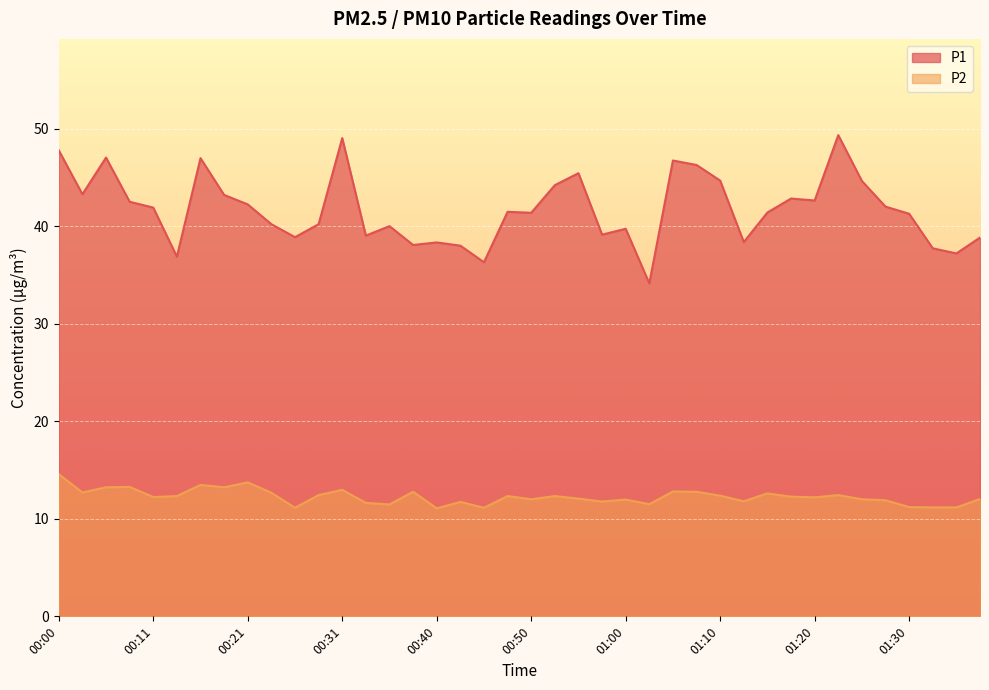

True or false: P1 and P2 intersect in this chart.

False